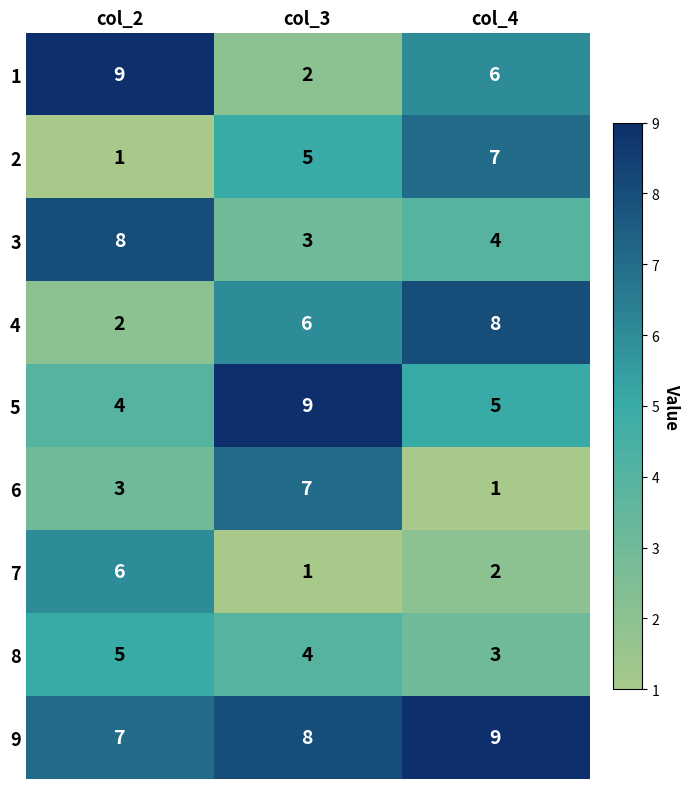

The 6 series shows 3 at col_2. True or false?

True